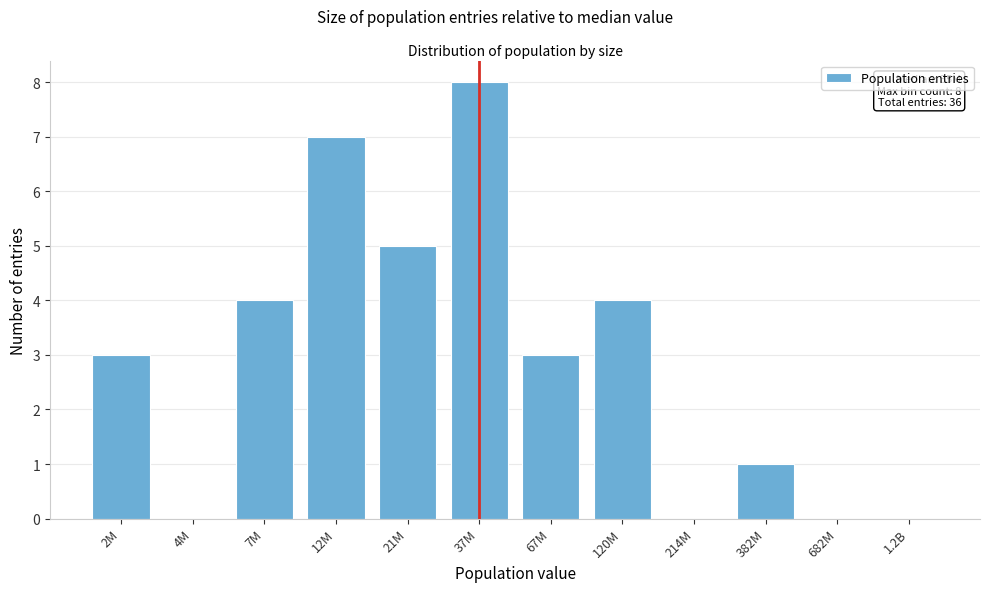

Reading left to right, list all the values displayed in this chart.

2M=3	4M=0	7M=4	12M=7	21M=5	37M=8	67M=3	120M=4	214M=0	382M=1	682M=0	1.2B=0